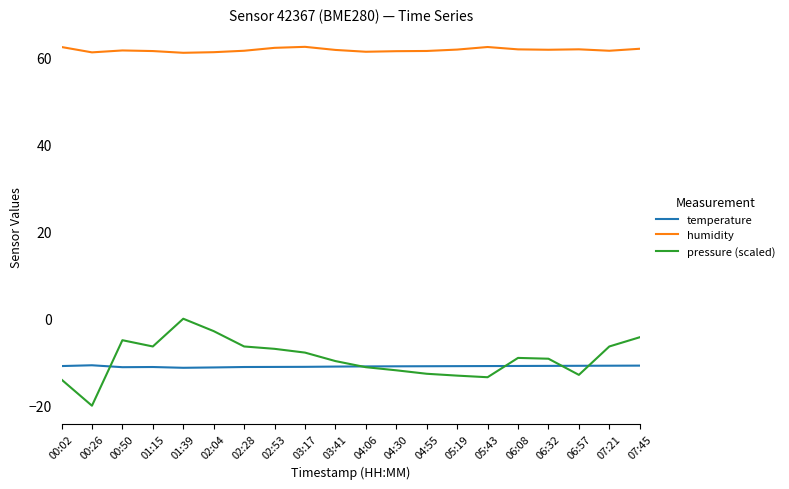

Which category has the lowest value across all series?

00:26